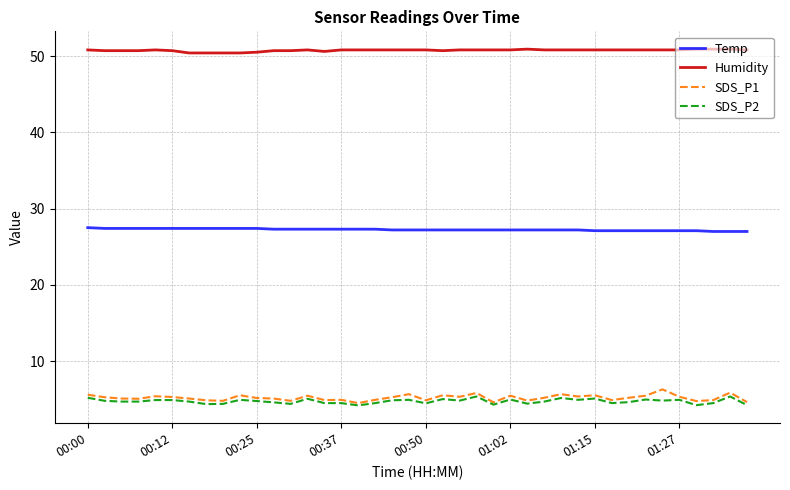

Which series has the largest total across all categories?

Humidity